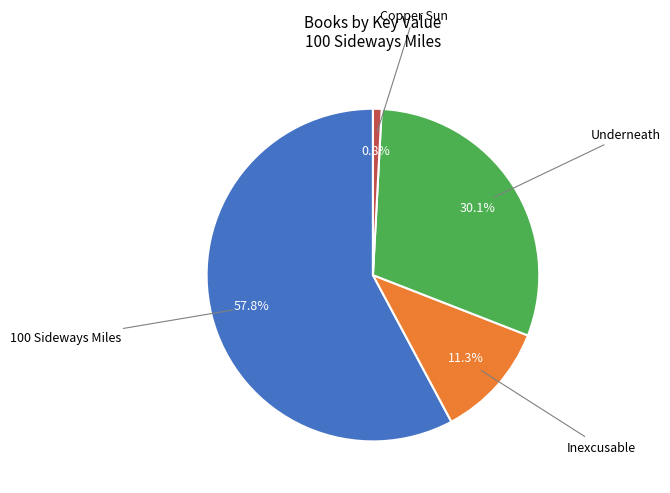

What is the ratio of the value at 100 Sideways Miles to the value at Inexcusable?

5.1